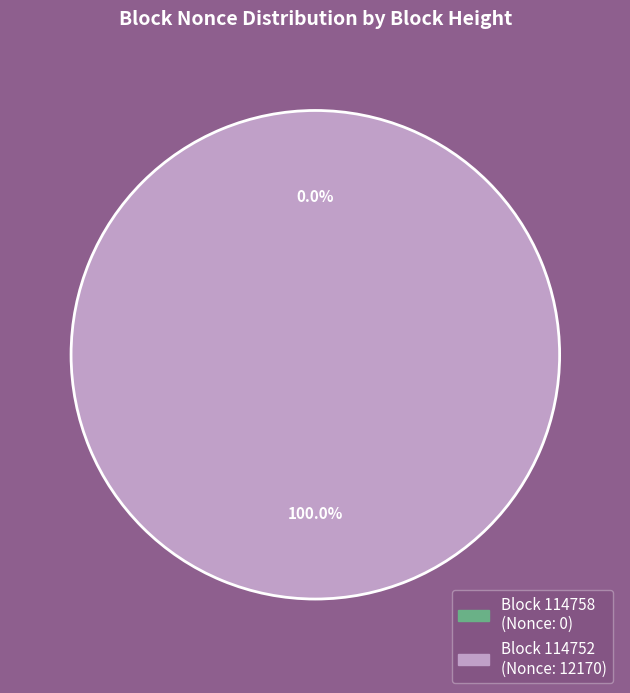

Count the number of slices in the pie.

2